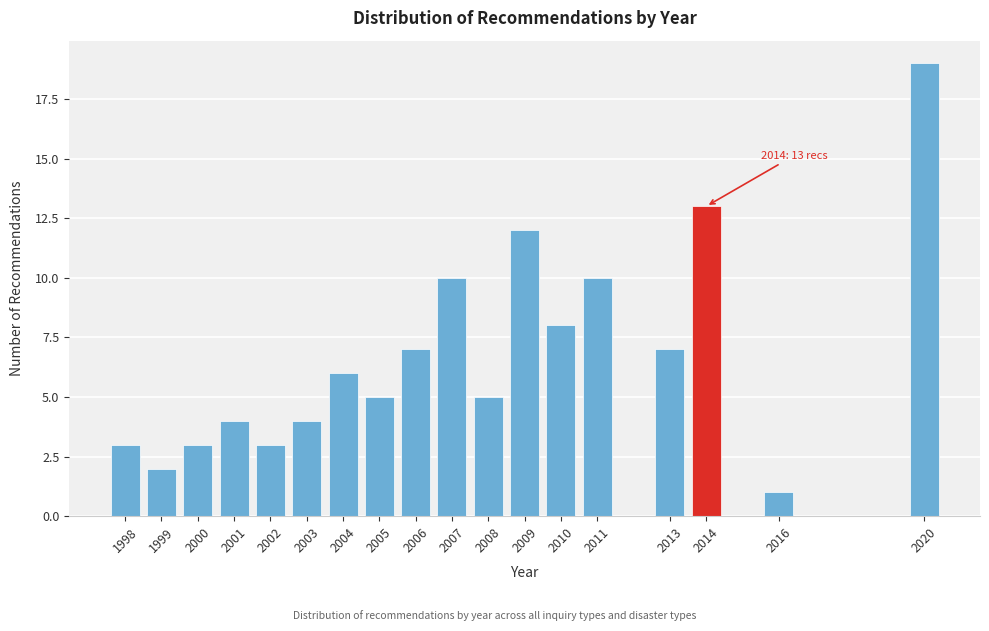

Reading right to left, list all the values displayed in this chart.

19	1	13	7	10	8	12	5	10	7	5	6	4	3	4	3	2	3